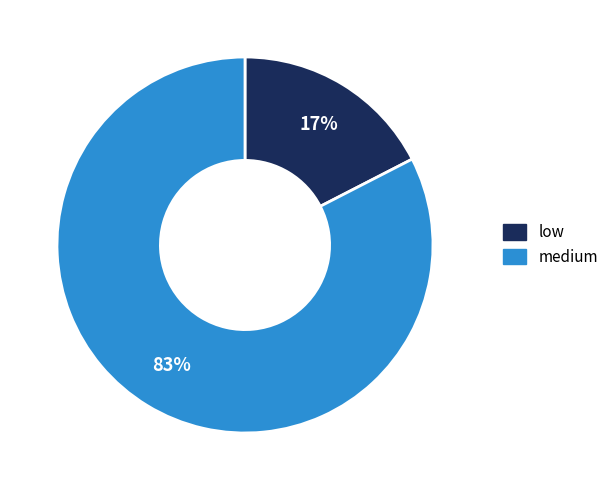

Is there any slice that represents more than half of the pie?

Yes